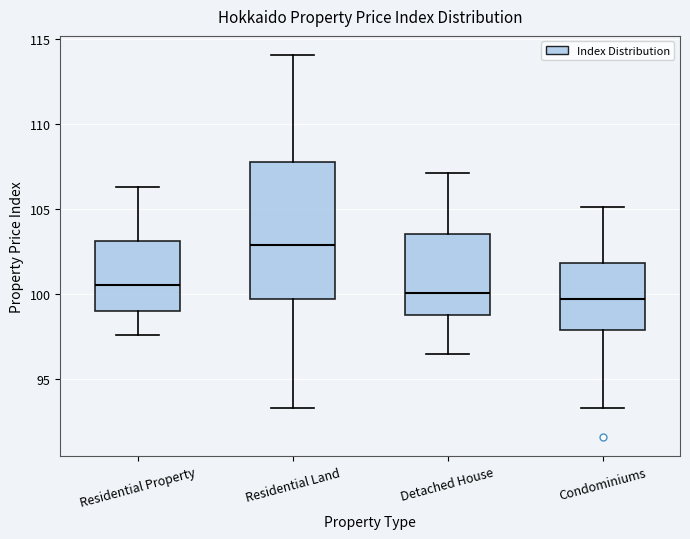

Which box's median line is the highest?

Residential Land